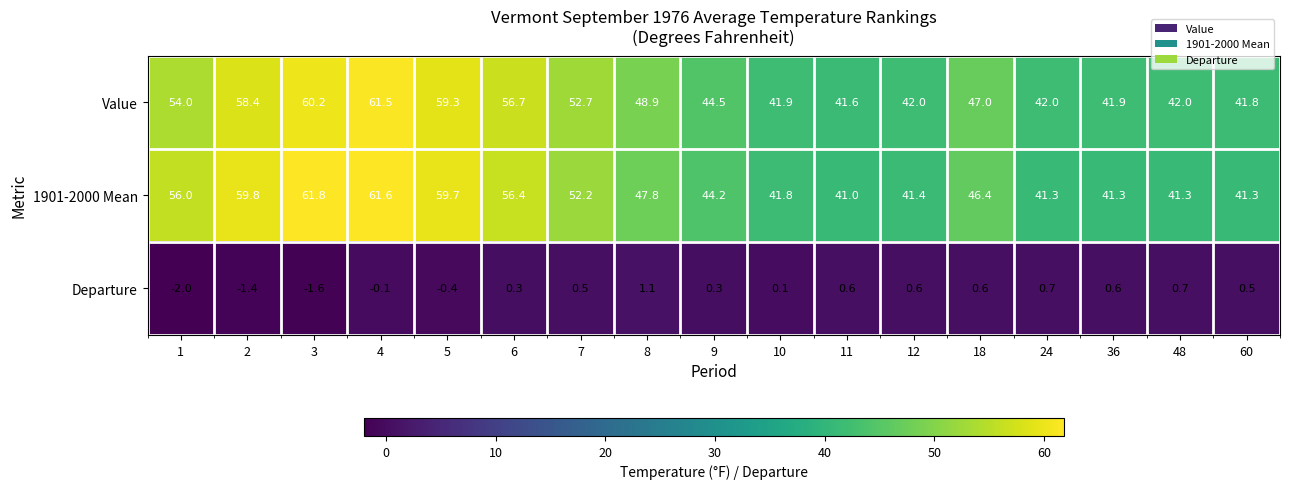

What is the spread (max minus min) of values at 36?

41.3